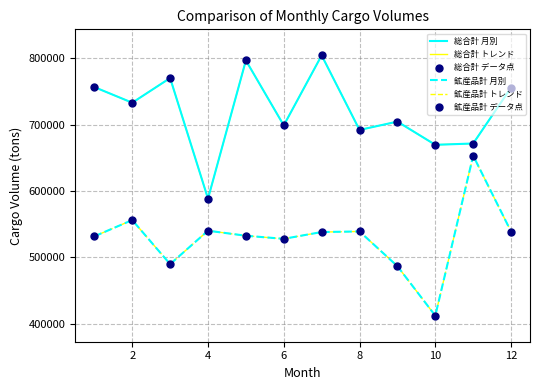

Is this an area chart (filled region under the line)?

No